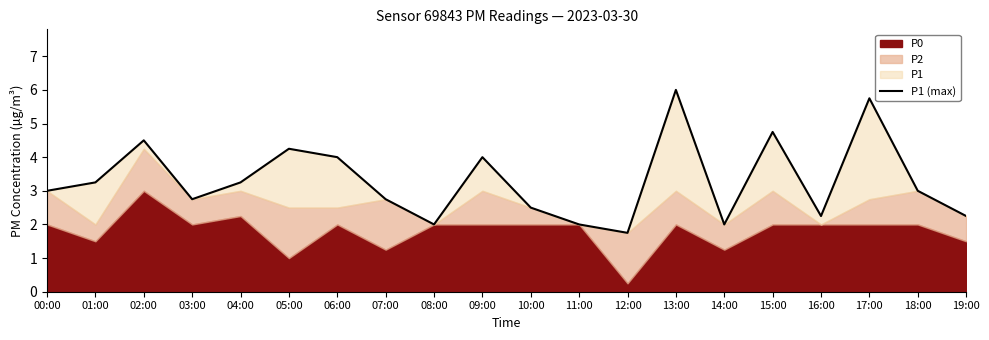

What is the smallest value displayed?

1.8